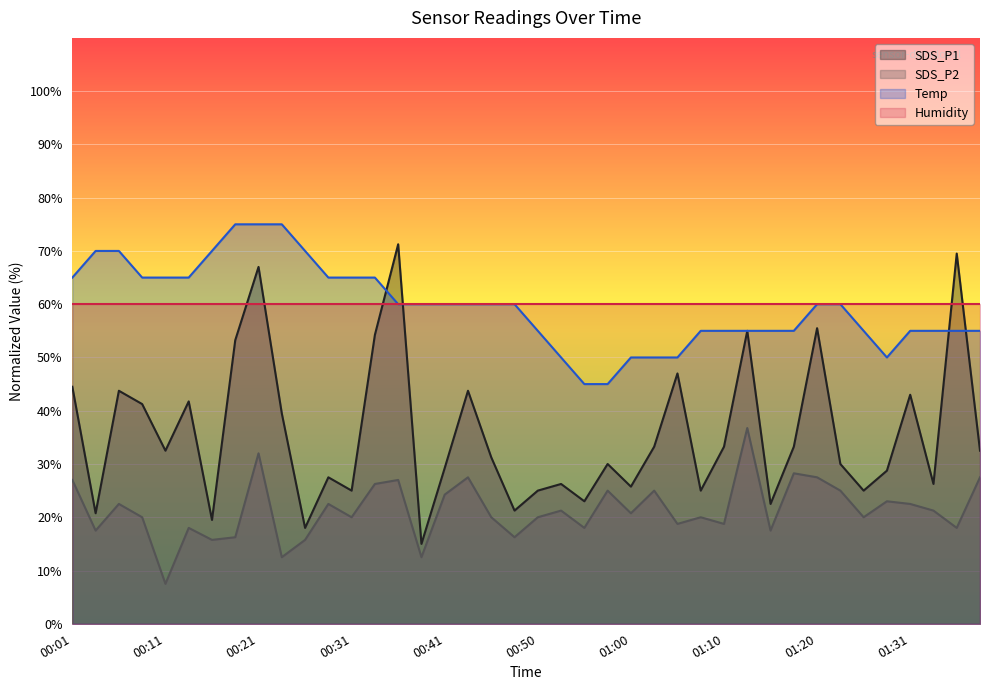

List the series in order of their peak value, highest first.

Temp, SDS_P1, Humidity, SDS_P2